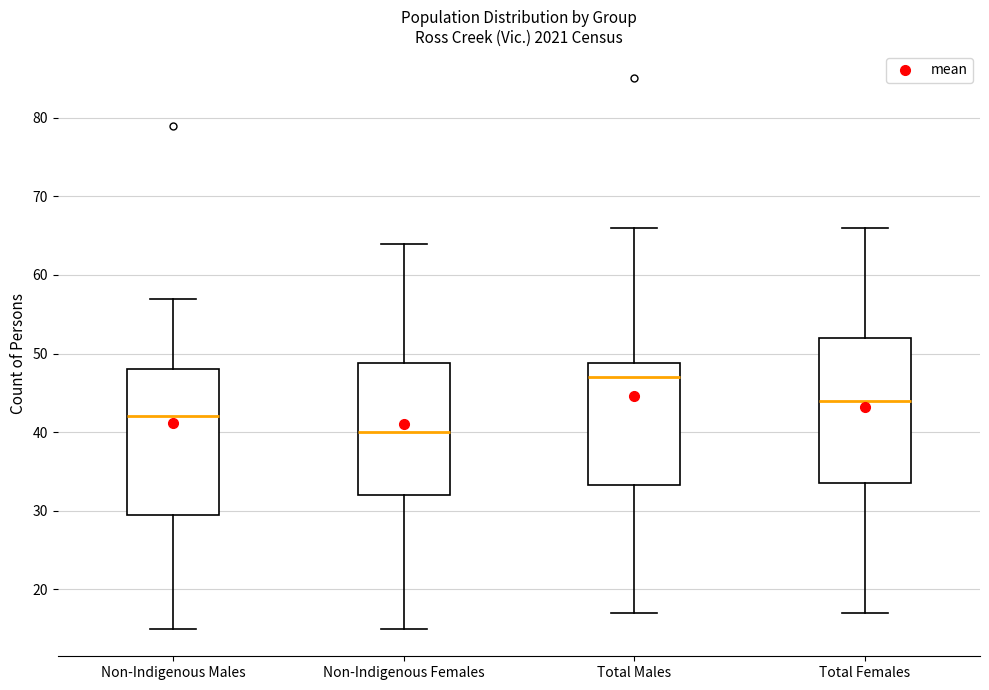

Reading left to right, read every box against the y-axis: the position of its median line, the range the box covers, and the ends of its whiskers. The values are not printed on the chart, so give them approximately, as read against the axis.

Non-Indigenous Males: median 42, box 30 to 48, whiskers 15 to 57
Non-Indigenous Females: median 40, box 32 to 49, whiskers 15 to 64
Total Males: median 47, box 33 to 49, whiskers 17 to 66
Total Females: median 44, box 34 to 52, whiskers 17 to 66